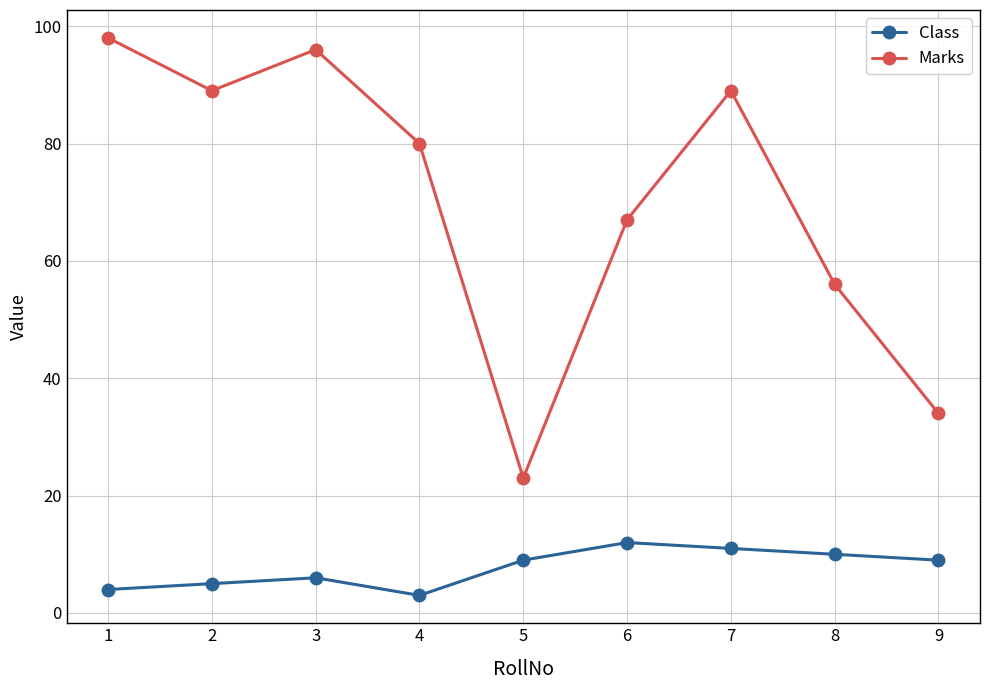

What is the value of the Class point at the 5th from the left?

9